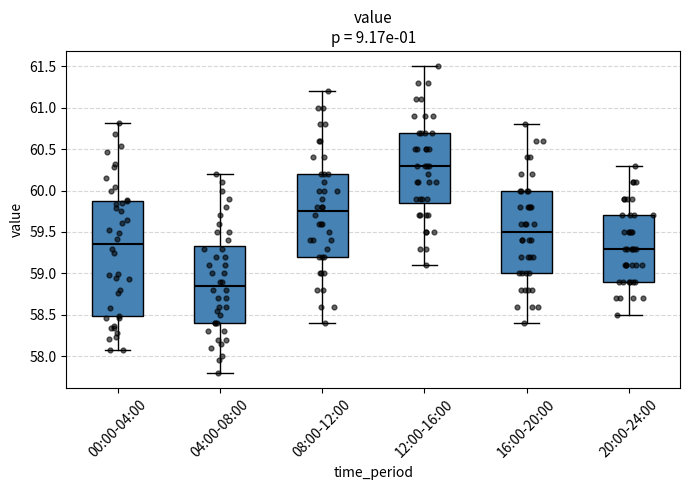

Which box is the tallest, from its lower edge to its upper edge?

00:00-04:00